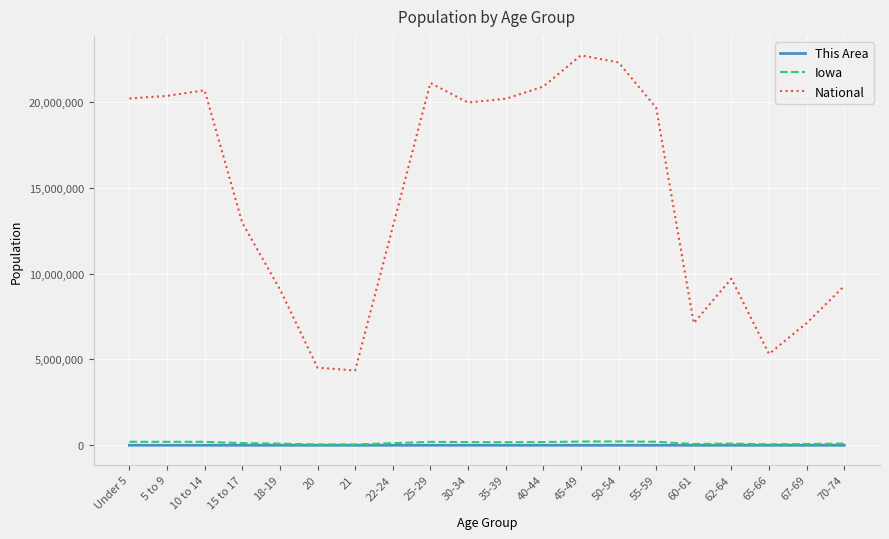

What is the greatest value displayed?

22708591